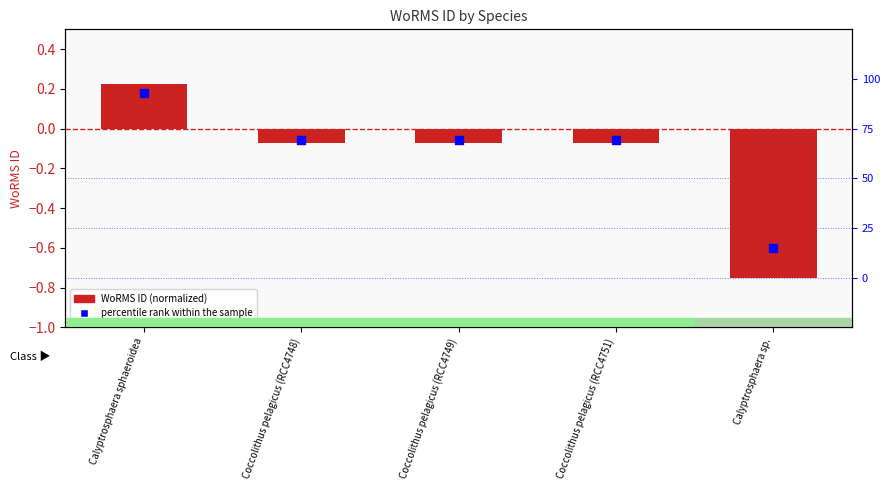

At how many categories does at least one series exceed 0?

1